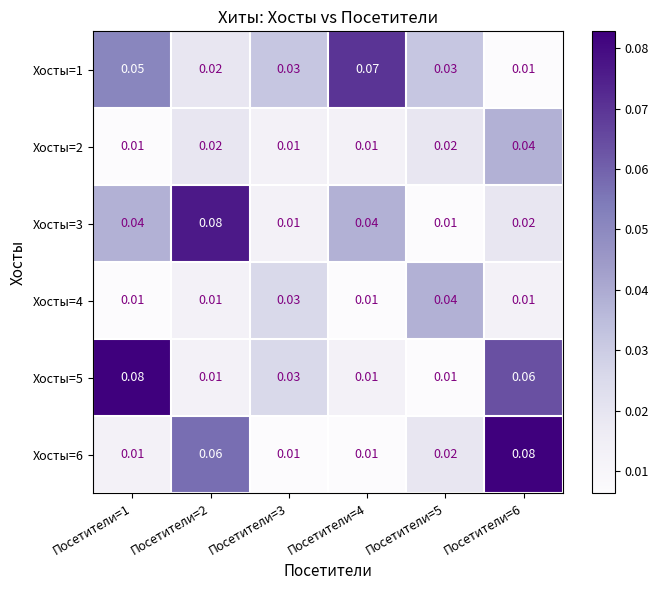

Is the value of Хосты=3 at Посетители=6 greater than the value of Хосты=4 at Посетители=5?

No